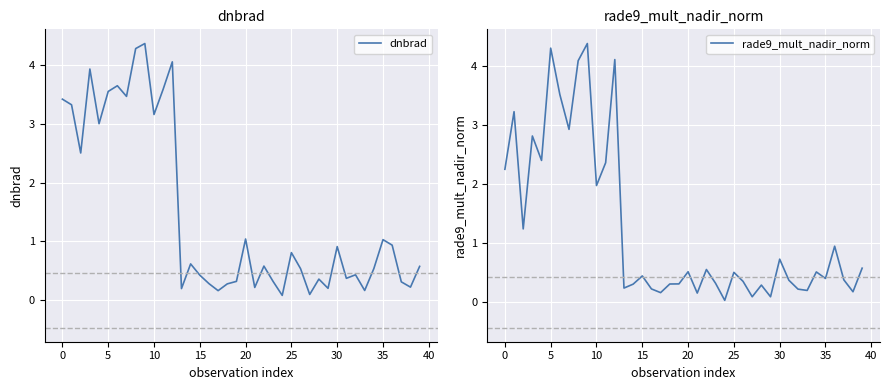

How many interior local valleys does the dnbrad series have?

13